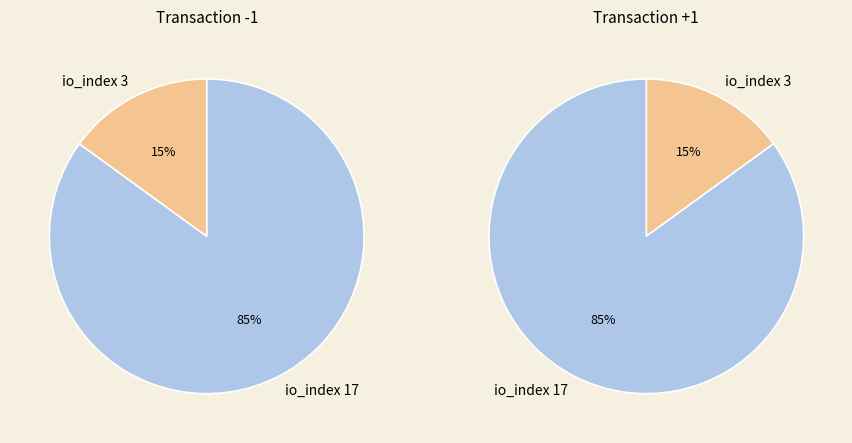

Which category has the smallest portion of the pie?

io_index 3